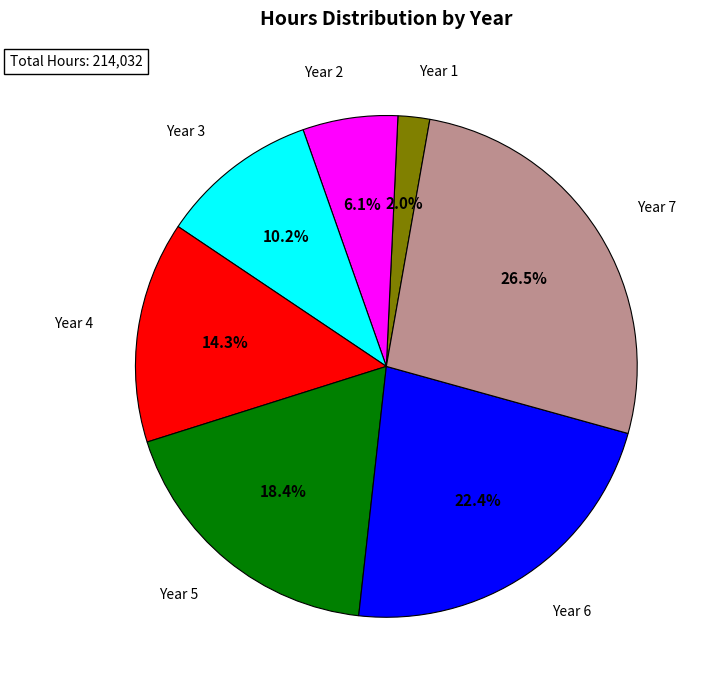

Does any single category account for the majority?

No